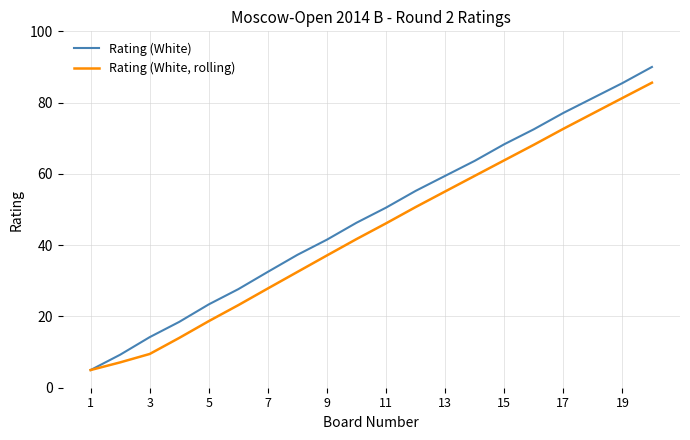

Which series has the largest total across all categories?

Rating (White)